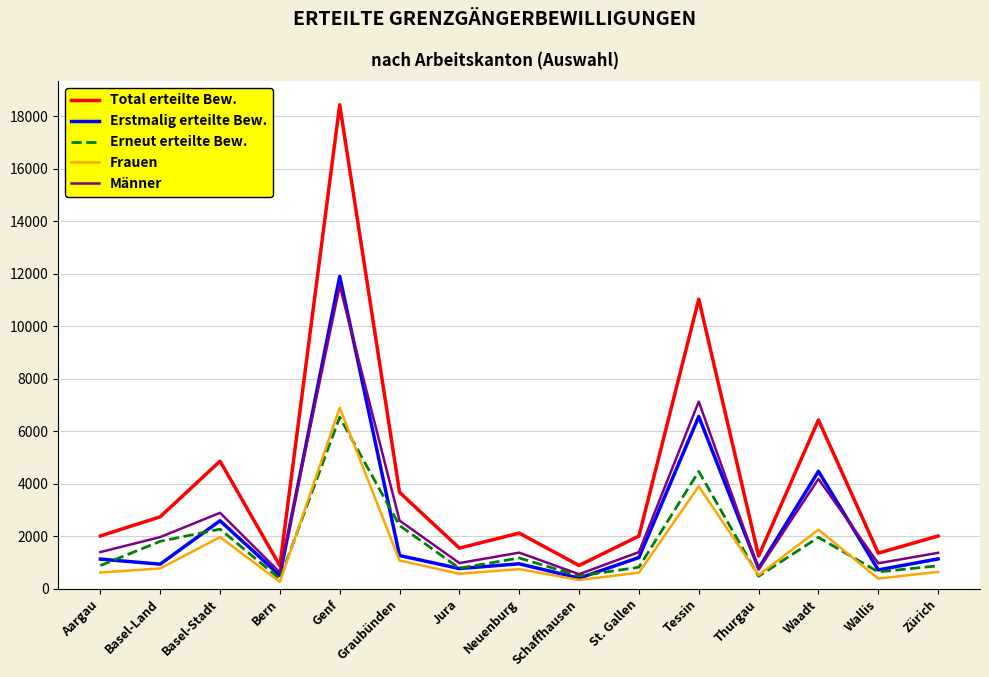

Is it true that Männer equals 1395 at St. Gallen?

True